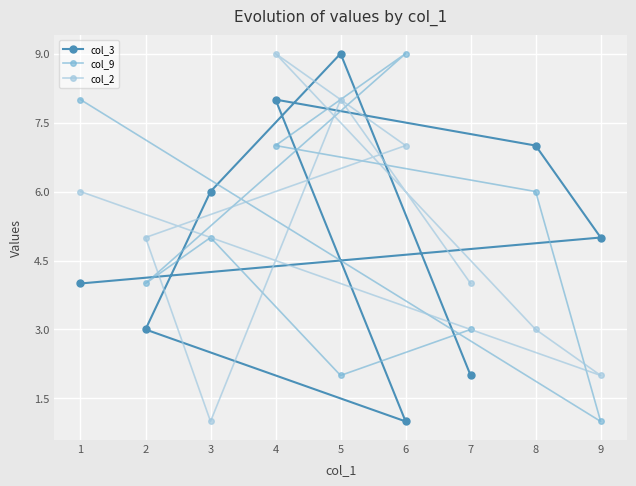

What is the smallest value displayed?

1